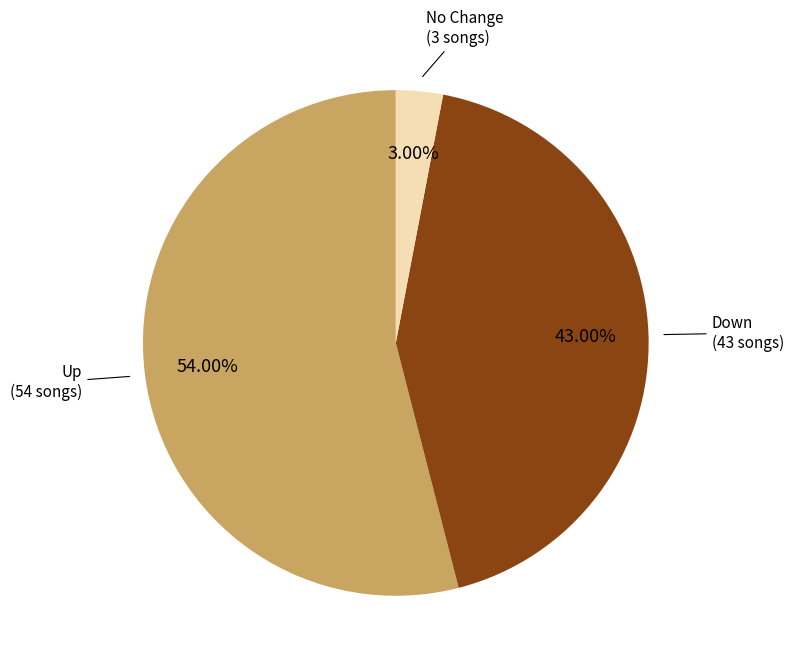

Is there a majority slice in this chart?

Yes